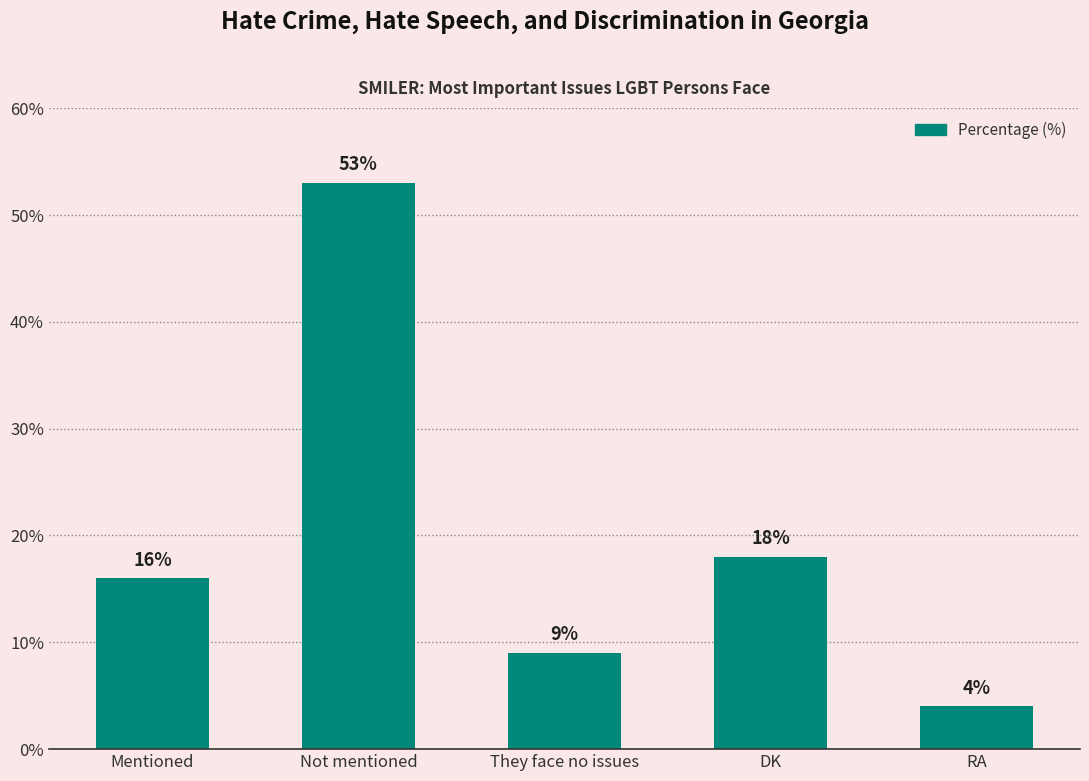

What is the label of the 4th bar from the right?

Not mentioned